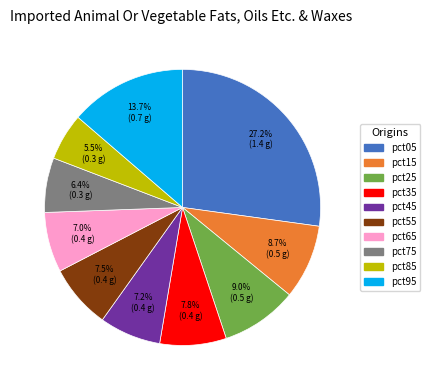

Count the number of slices in the pie.

10